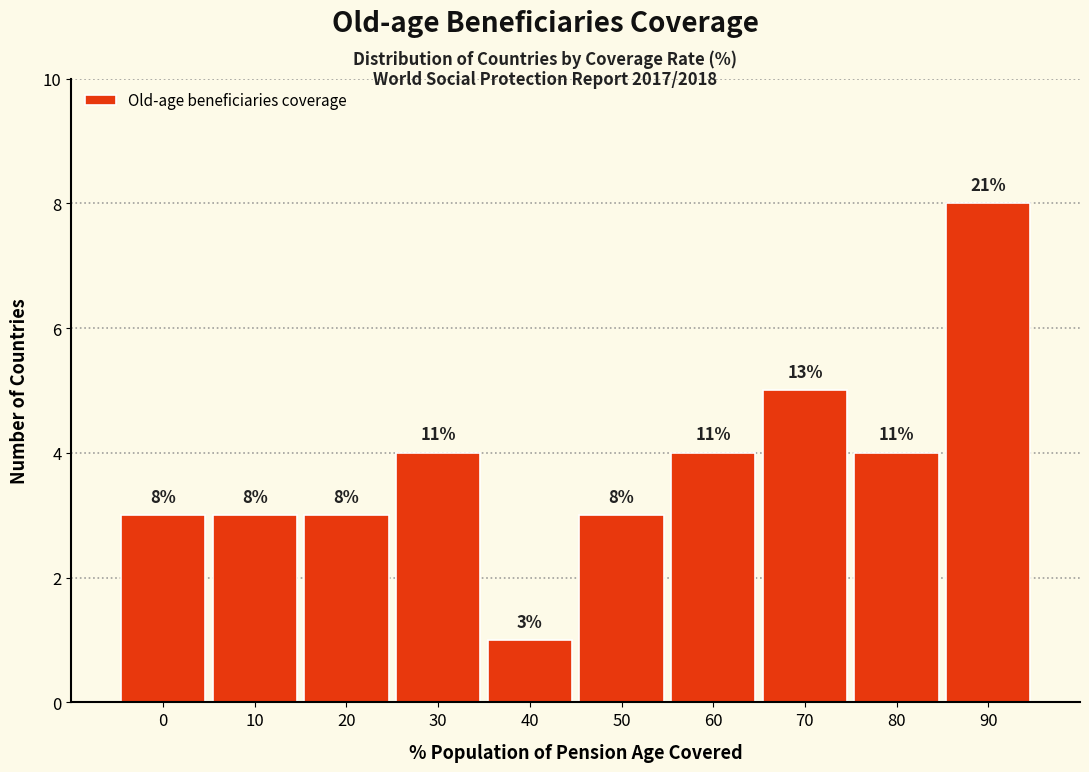

Reading left to right, list all the values displayed in this chart.

3	3	3	4	1	3	4	5	4	8